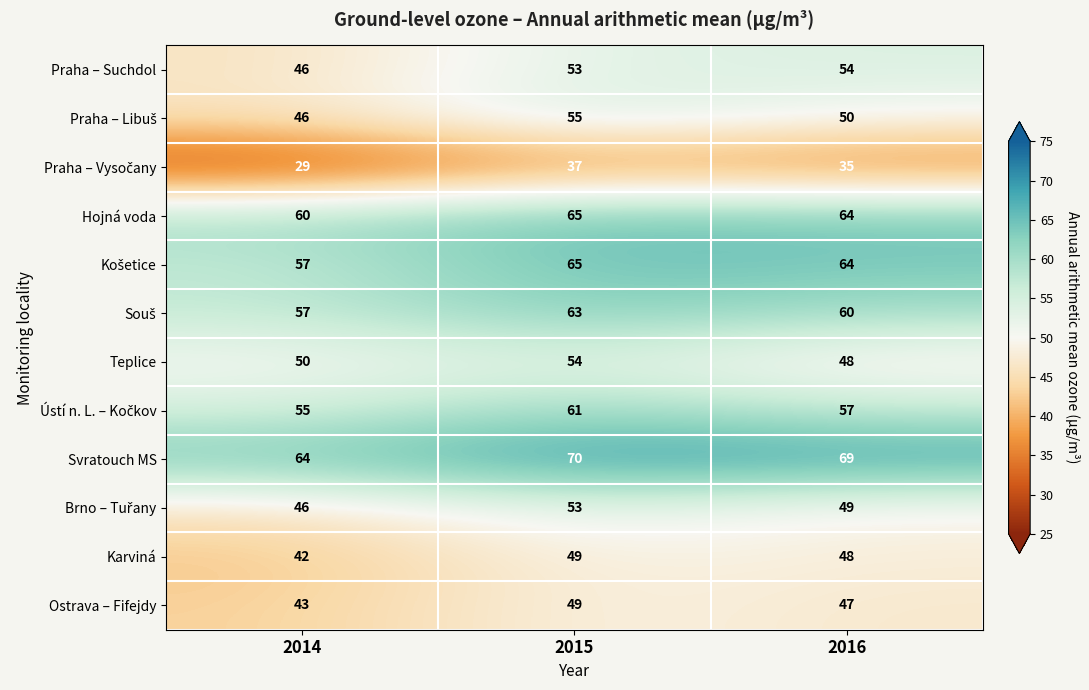

Count the number of categories in the chart.

3